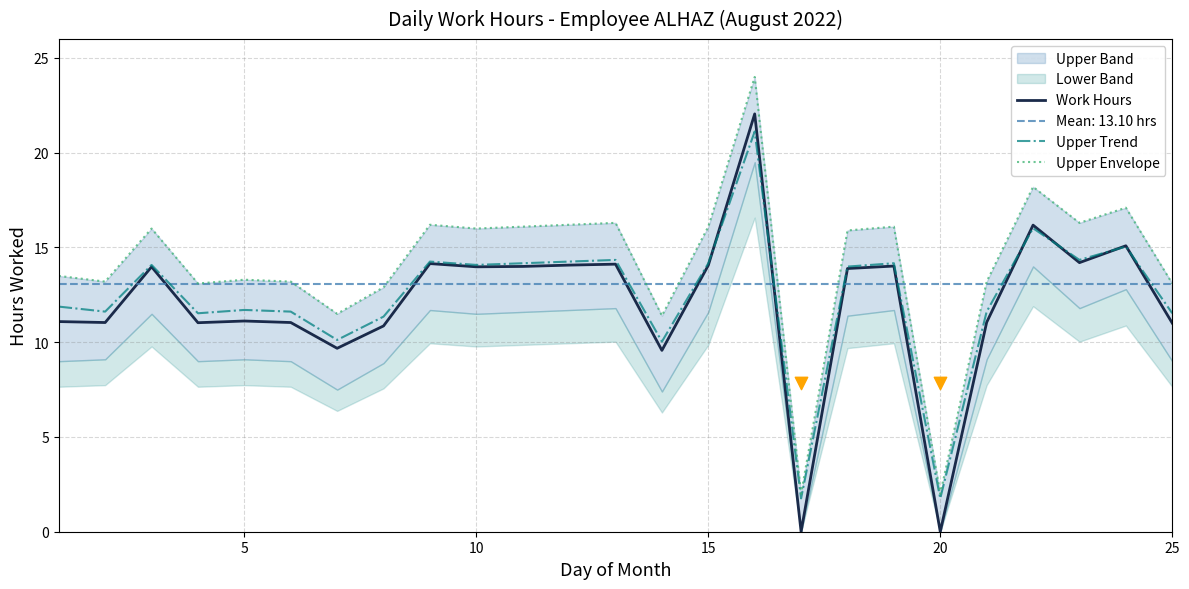

Which series has the largest Y range (max minus min)?

Work Hours